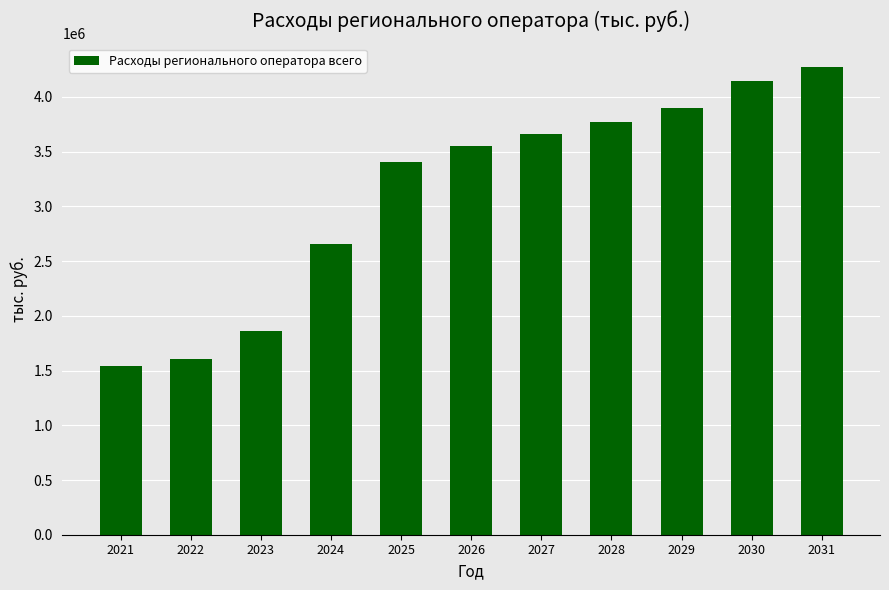

Between 2021 and 2025, which is larger?

2025